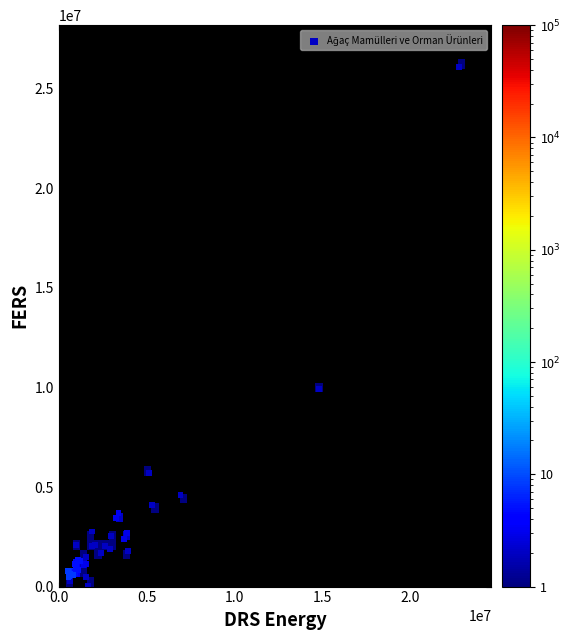

What Y value in the scatter plot is closest to 13080262?

9914389.3